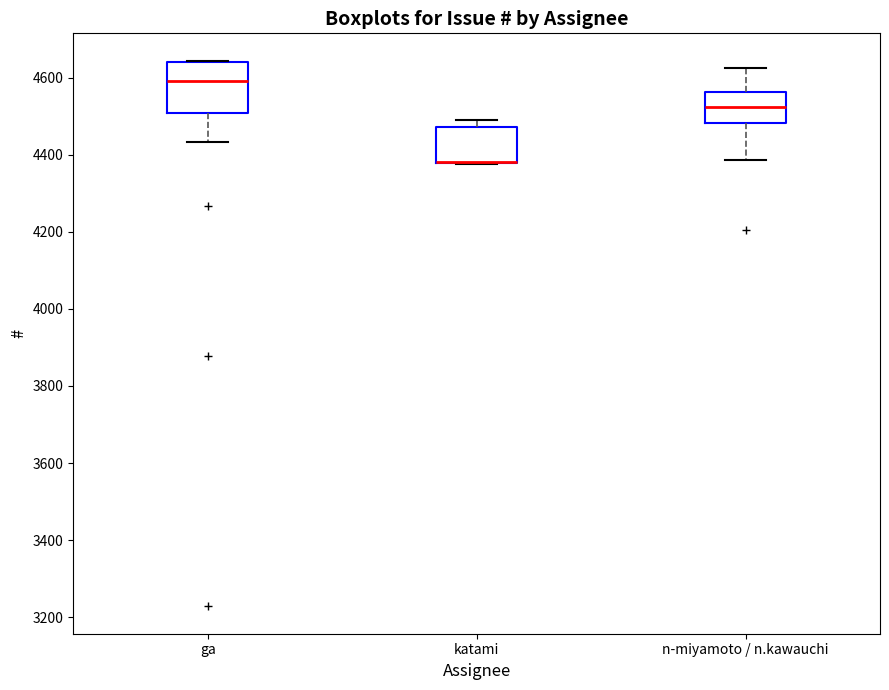

Where is the upper edge of the box for katami on the y-axis? The values are not printed on the chart, so give them approximately, as read against the axis.

4480